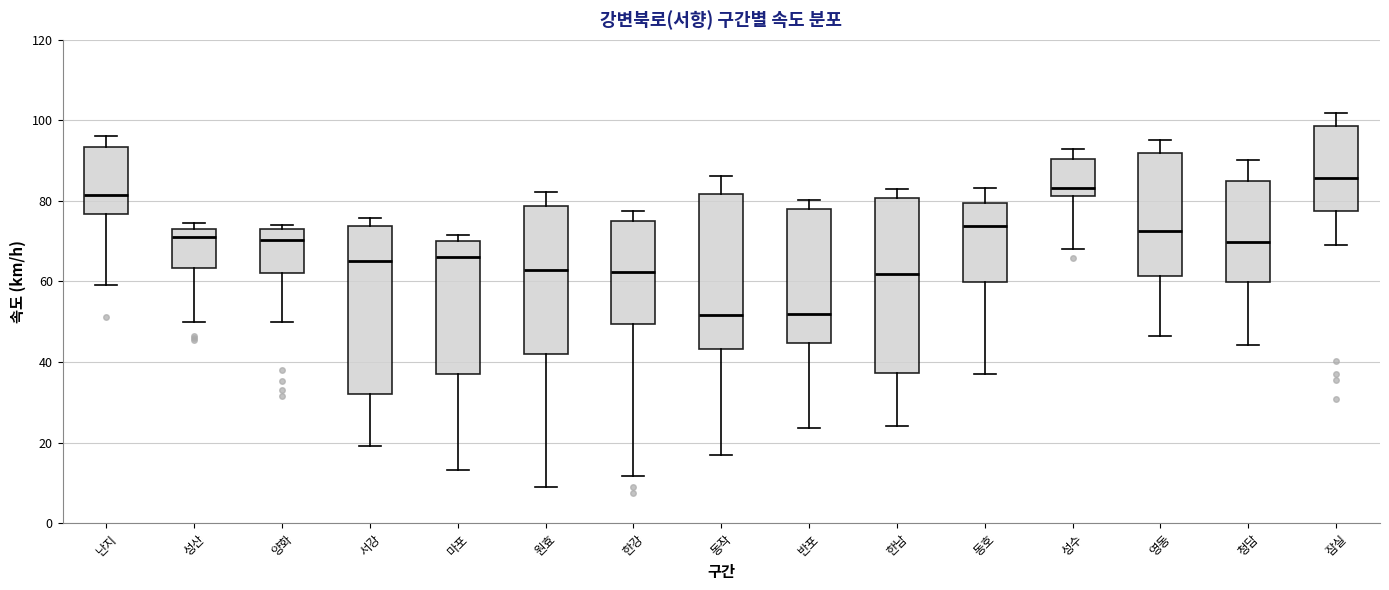

Reading left to right, read every box against the y-axis: the position of its median line, the range the box covers, and the ends of its whiskers. The values are not printed on the chart, so give them approximately, as read against the axis.

난지: median 82, box 76 to 94, whiskers 60 to 96
성산: median 72, box 64 to 74, whiskers 50 to 74 (just above the box's upper edge)
양화: median 70, box 62 to 74, whiskers 50 to 74 (just above the box's upper edge)
서강: median 66, box 32 to 74, whiskers 20 to 76
마포: median 66, box 38 to 70, whiskers 14 to 72
원효: median 62, box 42 to 78, whiskers 10 to 82
한강: median 62, box 50 to 76, whiskers 12 to 78
동작: median 52, box 44 to 82, whiskers 16 to 86
반포: median 52, box 44 to 78, whiskers 24 to 80
한남: median 62, box 38 to 80, whiskers 24 to 82
동호: median 74, box 60 to 80, whiskers 38 to 84
성수: median 84, box 82 to 90, whiskers 68 to 92
영동: median 72, box 62 to 92, whiskers 46 to 96
청담: median 70, box 60 to 84, whiskers 44 to 90
잠실: median 86, box 78 to 98, whiskers 70 to 102